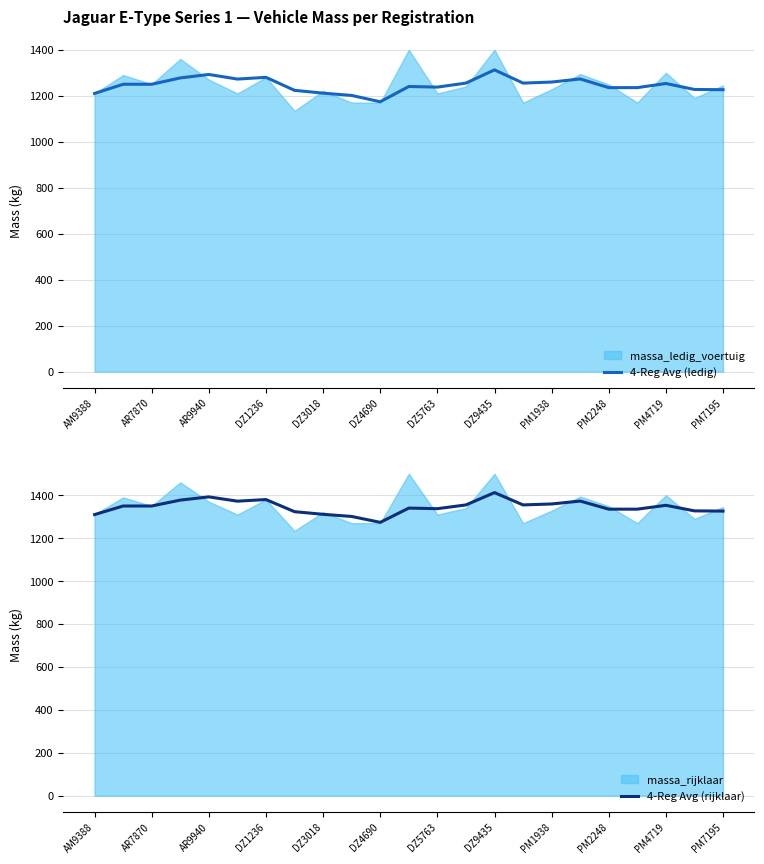

True or false: 4-Reg Avg (rijklaar) has a value of 784.0 at DZ3018.

False